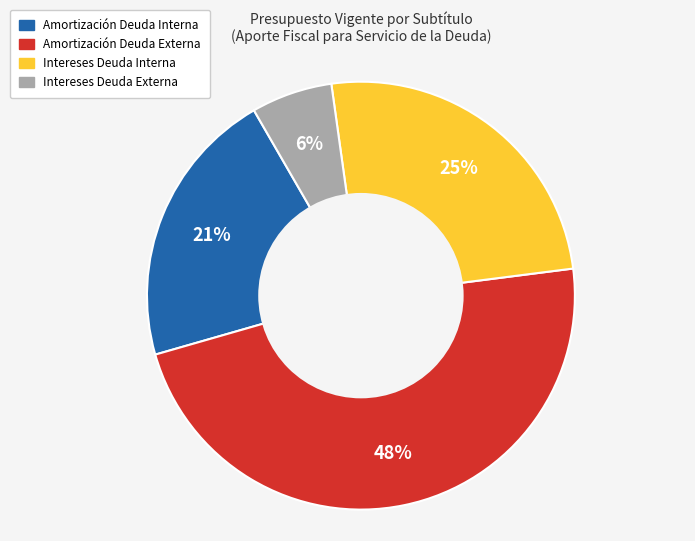

To the nearest percent, what is the difference between the Intereses Deuda Interna and Intereses Deuda Externa slice percentages?

19%